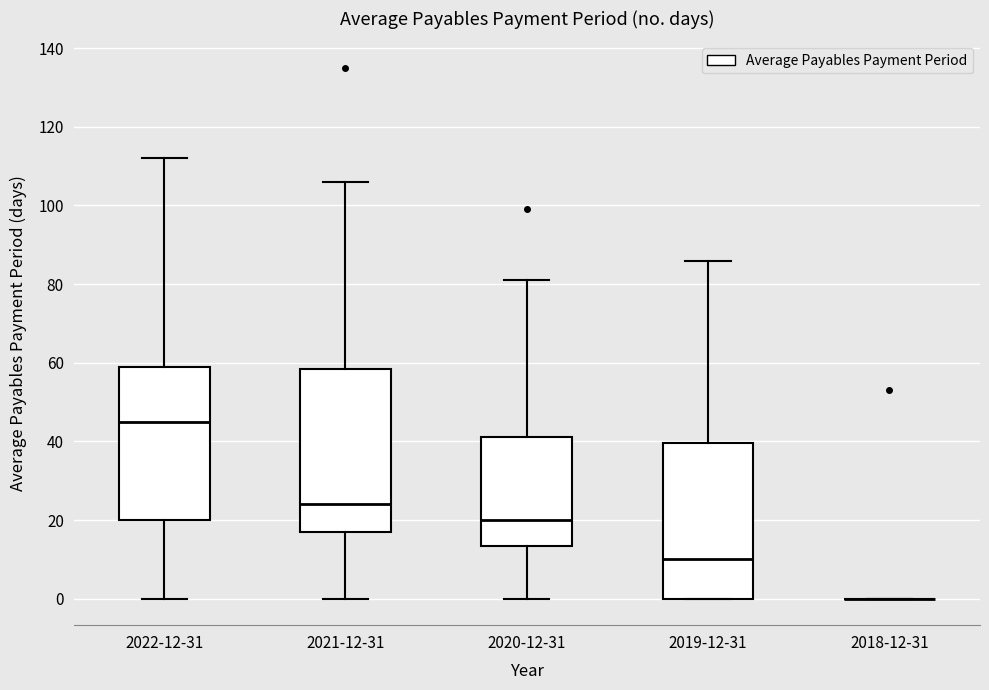

Where is the upper edge of the box for 2020-12-31 on the y-axis? The values are not printed on the chart, so give them approximately, as read against the axis.

42